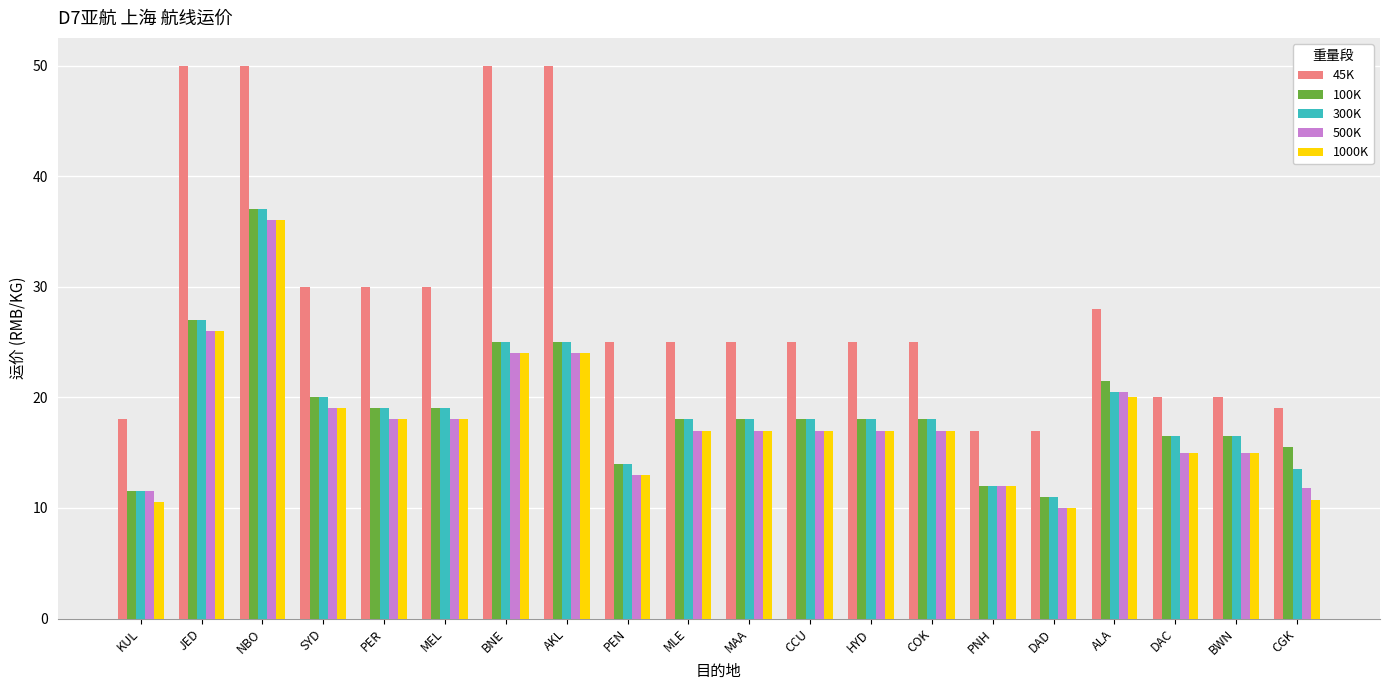

What is the label of the 17th bar from the left?

ALA